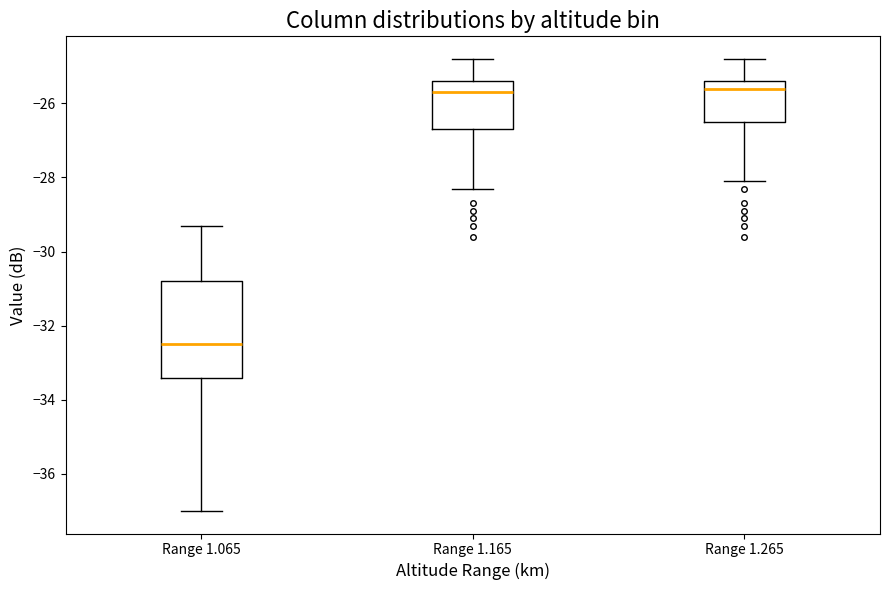

Which box has the lowest median line?

Range 1.065